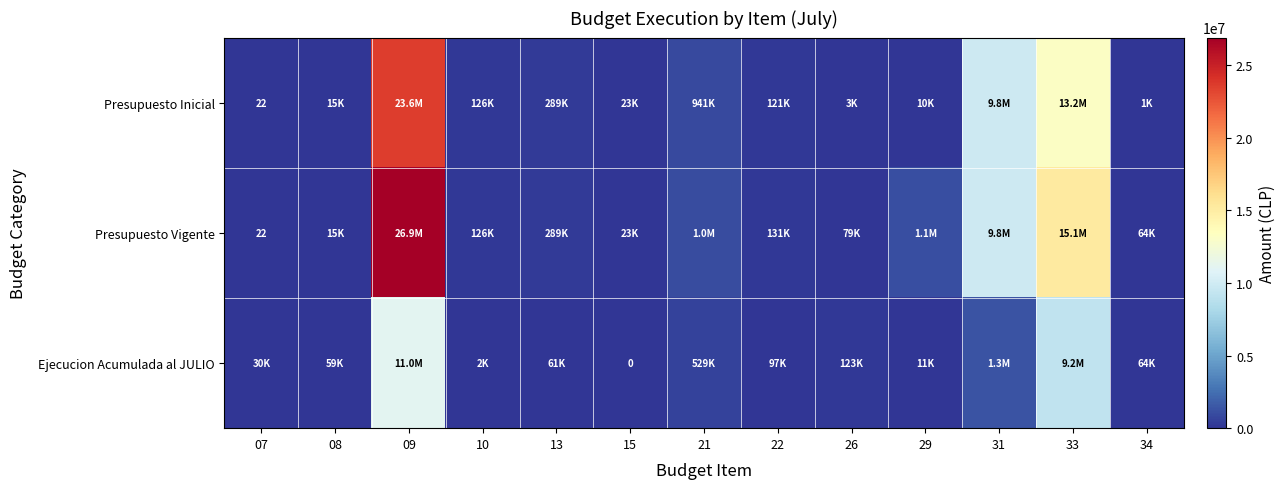

The Presupuesto Vigente series shows 37 at 07. True or false?

False